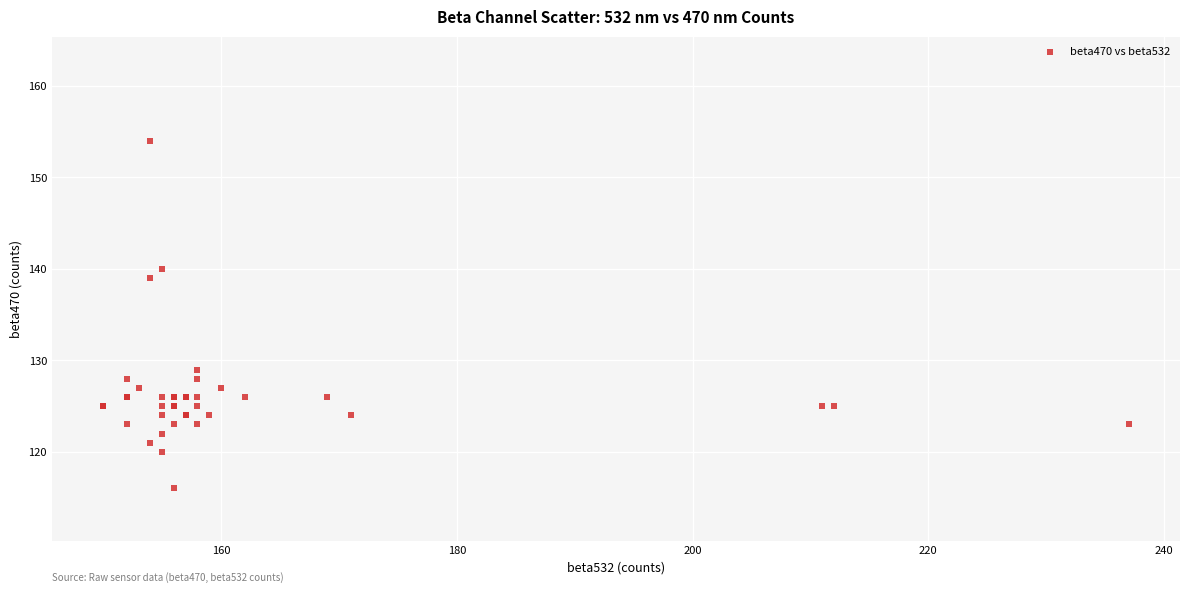

What Y value in the scatter plot is closest to 135?

139